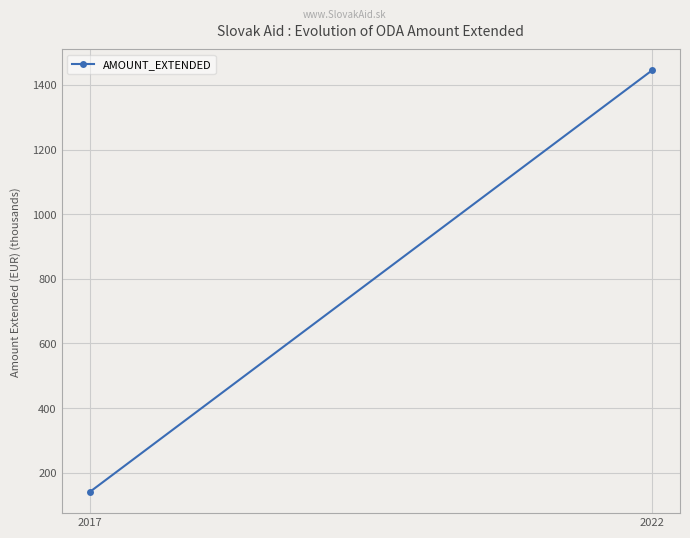

Which has a higher value, 2022 or 2017?

2022